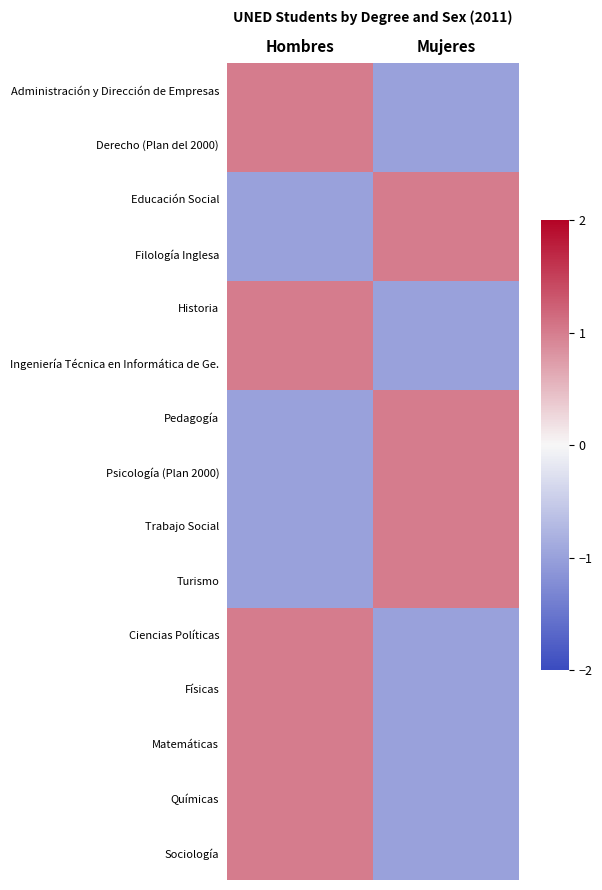

What is the total value across all series at Hombres?

3